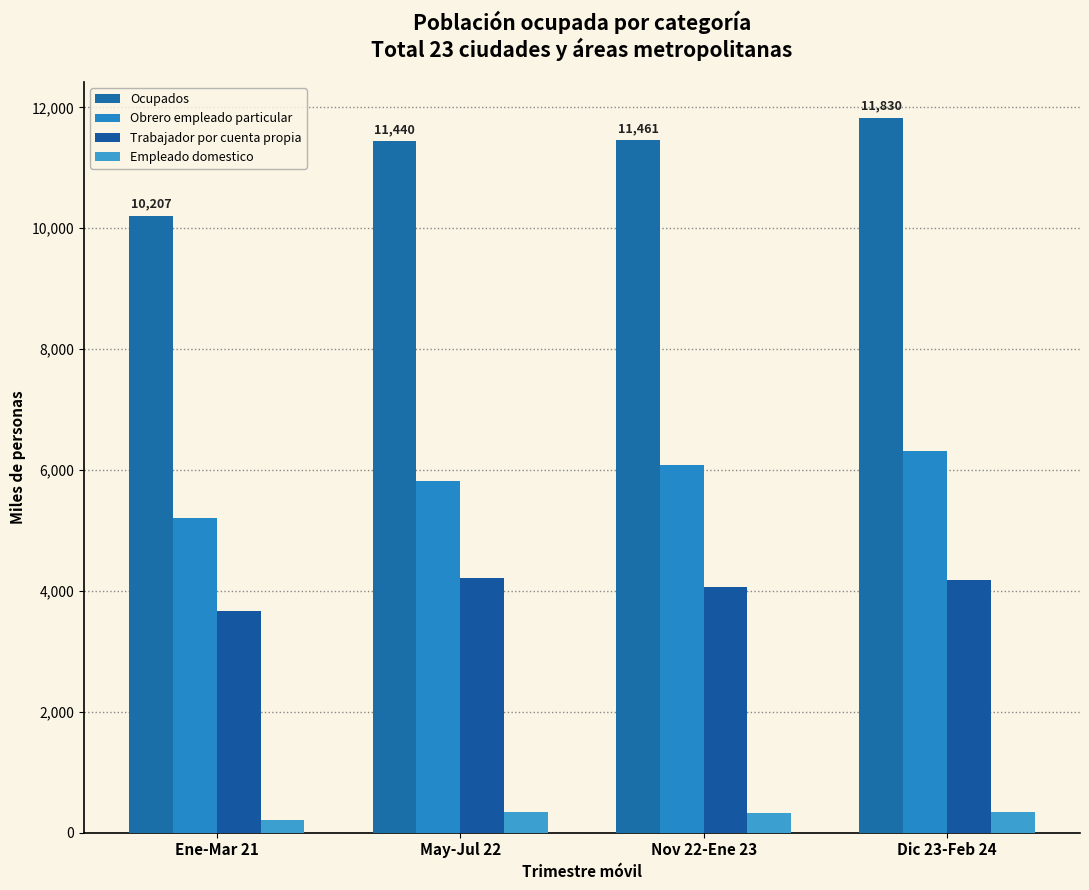

What is the difference between the second highest and minimum values in the Obrero empleado particular series?

876.7